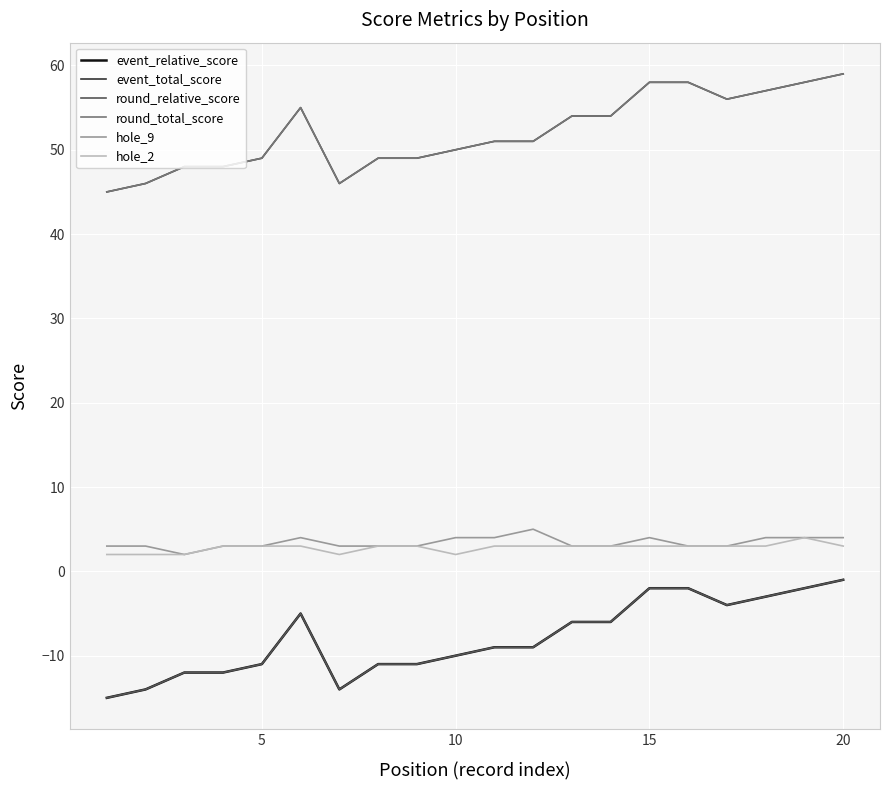

Does the chart display data point markers on the line(s)?

No